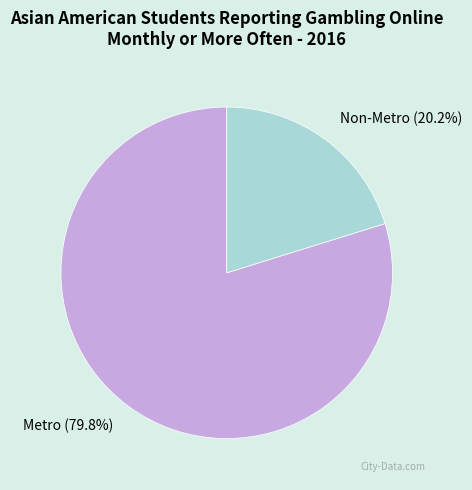

True or false: Non-Metro accounts for 20% of the total.

True